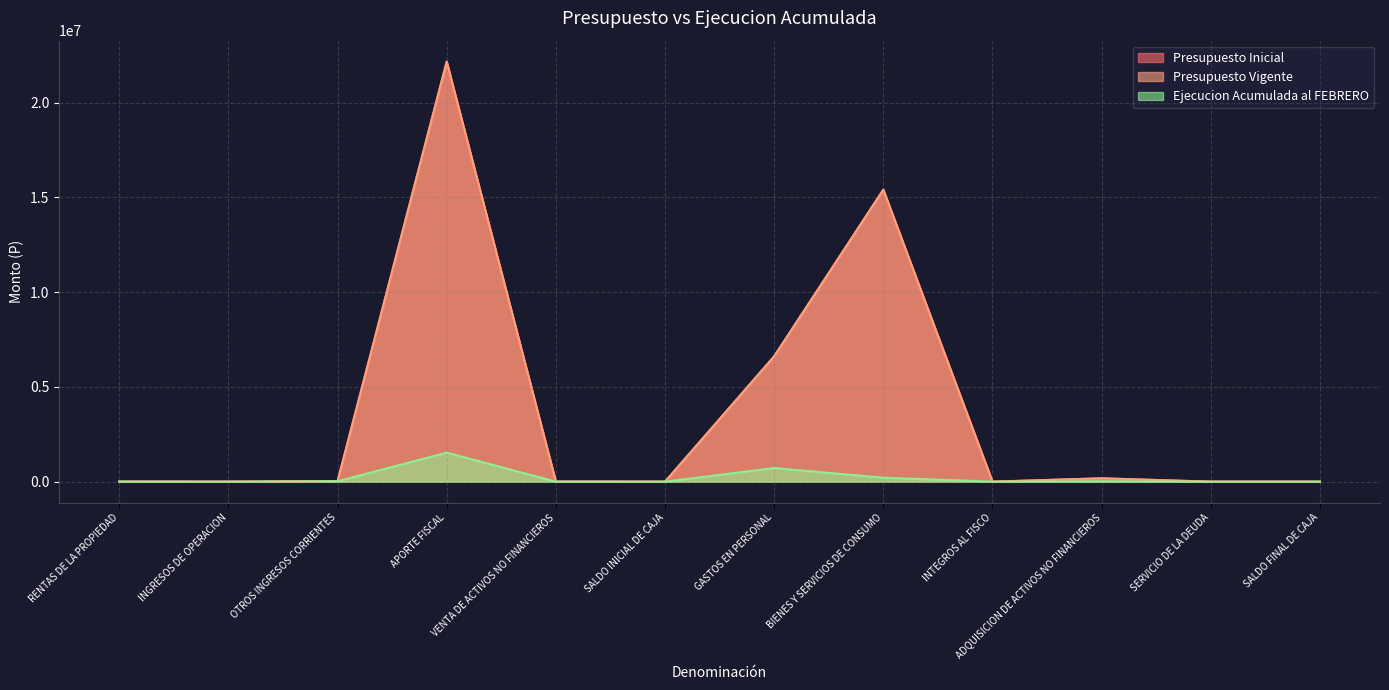

The Presupuesto Inicial series shows 24 at INTEGROS AL FISCO. True or false?

True